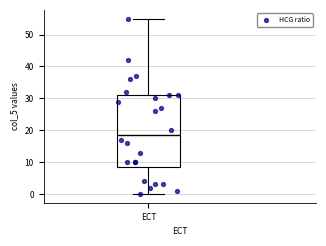

Where does the upper whisker of the box for ECT end on the y-axis? The values are not printed on the chart, so give them approximately, as read against the axis.

55